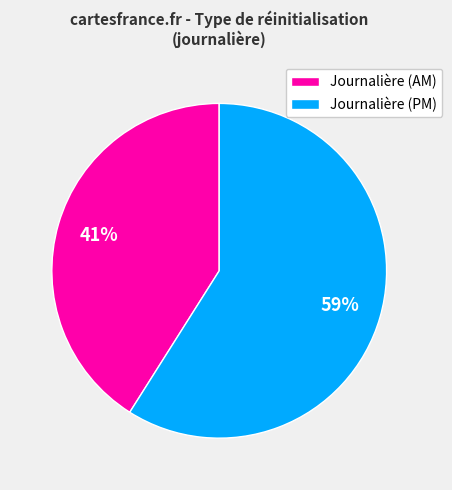

Is it true that Journalière (PM) is 67% of the pie?

False